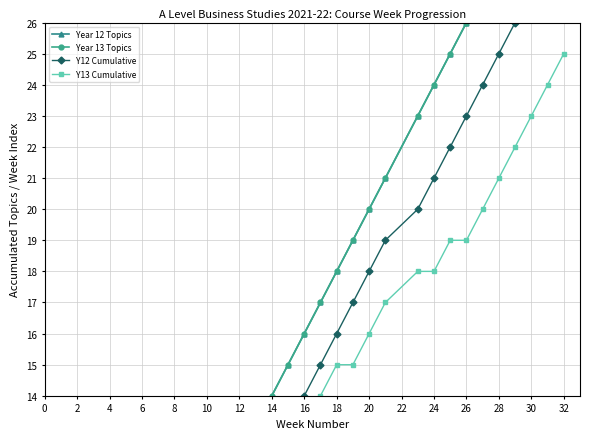

At which label does Year 12 Topics reach its peak?

32